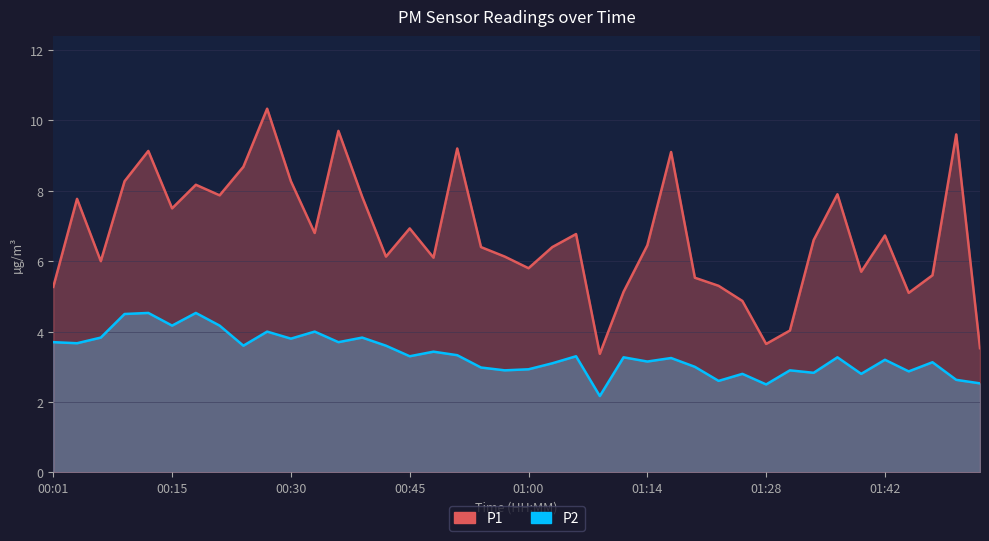

True or false: P1 has more than 1 interior local peaks.

True